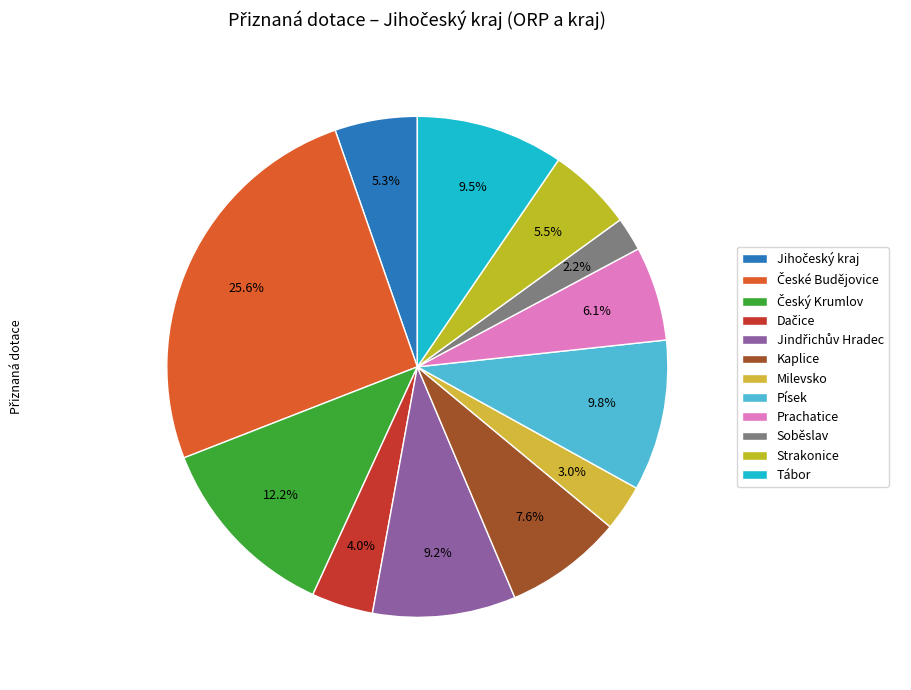

Count the number of slices in the pie.

12